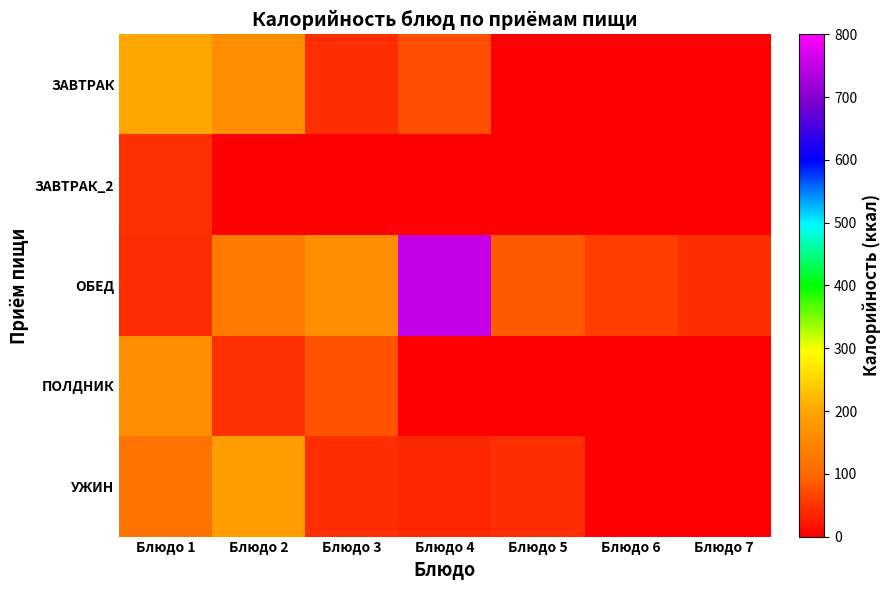

Between Блюдо 4 and Блюдо 6, which series saw the biggest shift?

ОБЕД